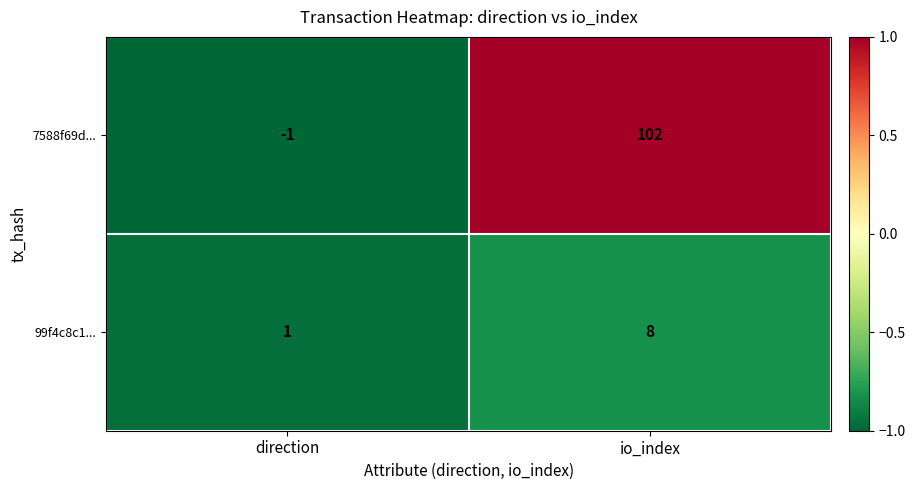

What is the difference between the 7588f69d... values at io_index and direction?

103